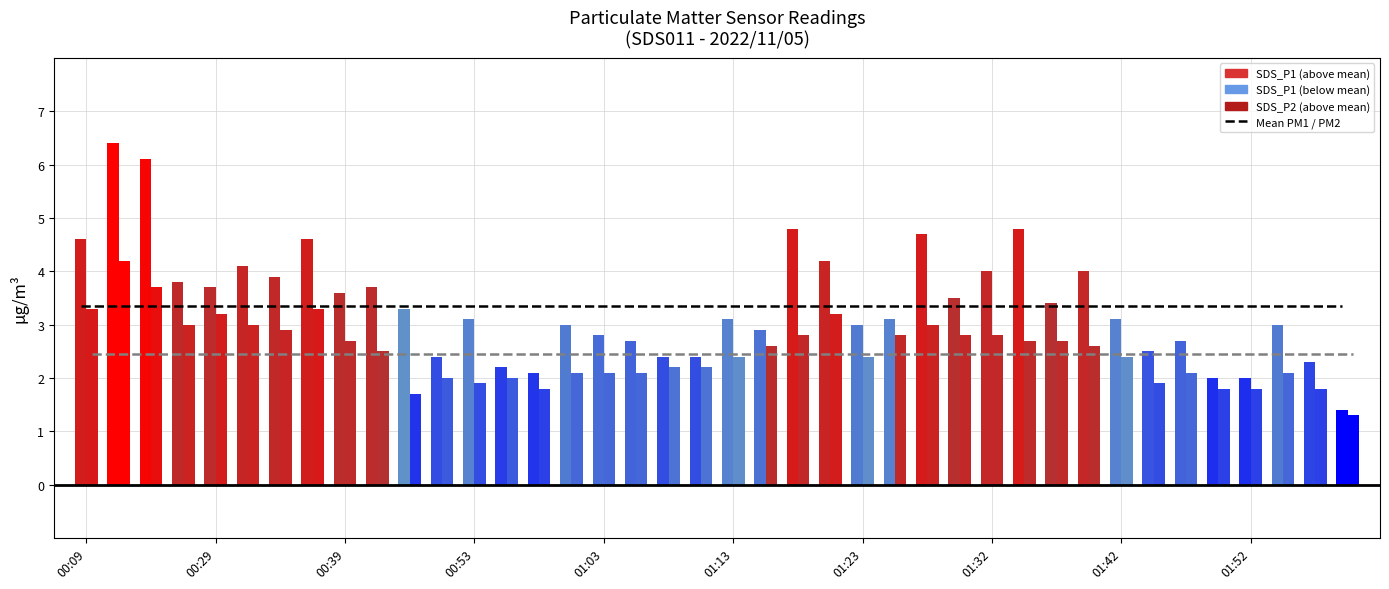

What is the highest value of the Mean SDS_P2 series?

2.5